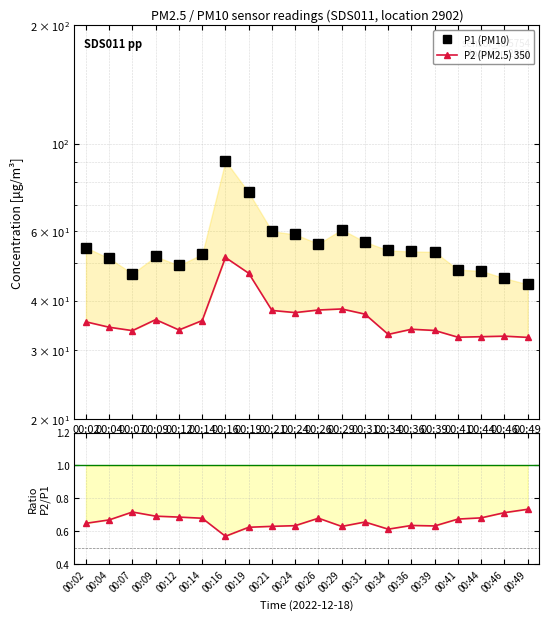

List the series in order of their overall mean, highest first.

P1 (PM10), P2 (PM2.5) 350, P2/P1